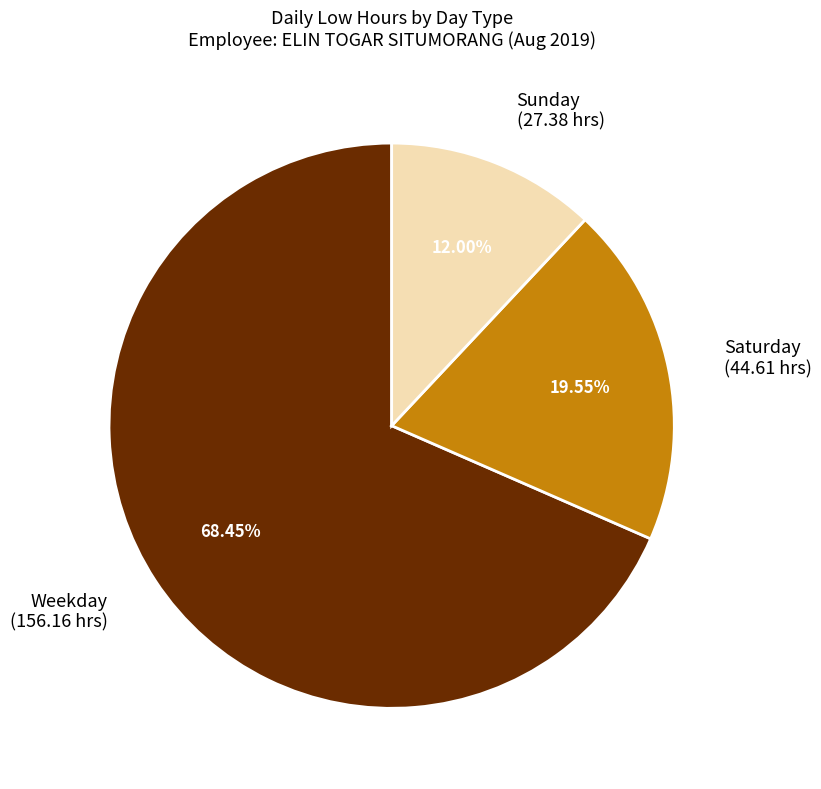

Does any single category account for the majority?

Yes